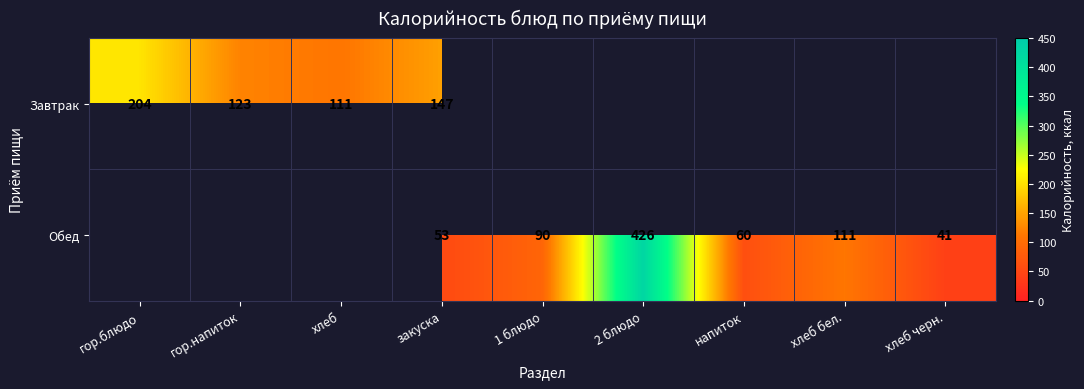

The value of Обед at закуска is 28.0. True or false?

False